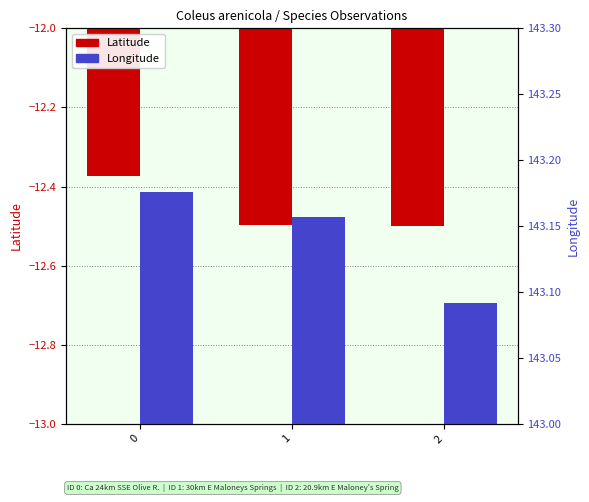

What is the difference between the Longitude values at 2 and 0?

0.1